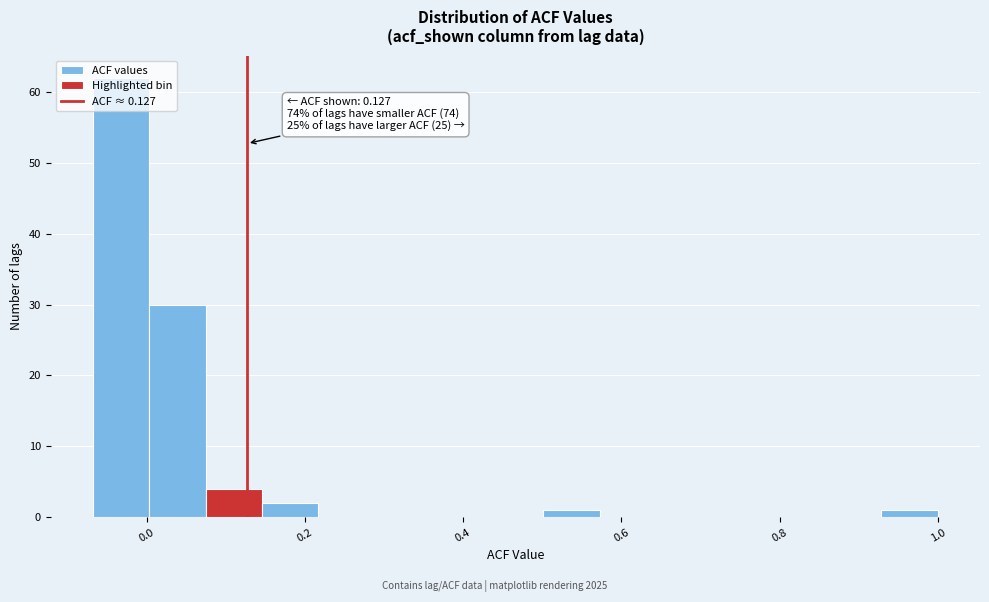

Read against the x-axis, roughly where is the centre of the tallest bar?

-0.04